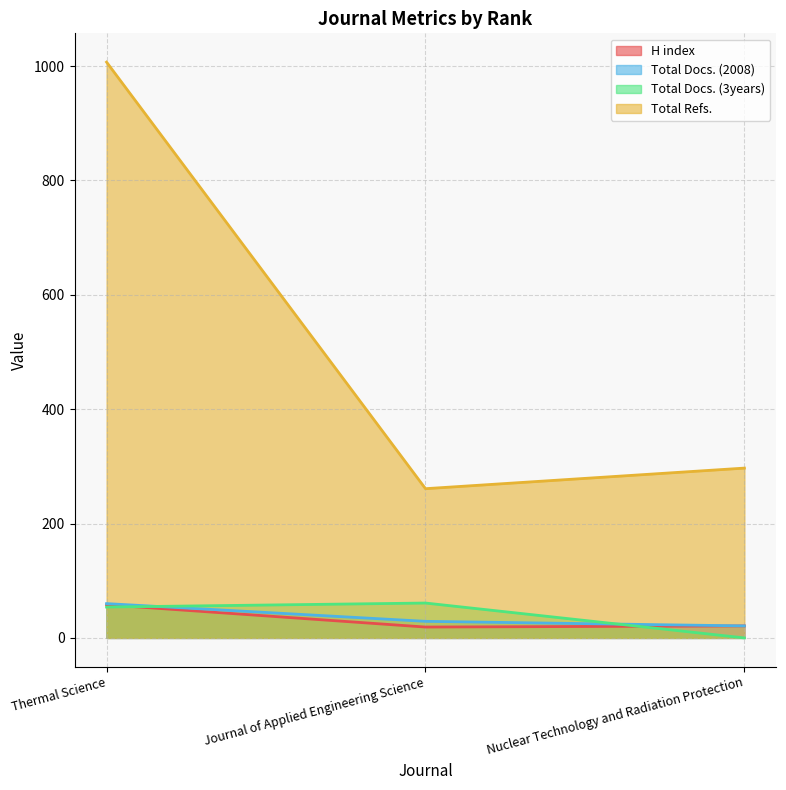

What is the difference between the Total Docs. (3years) values at Nuclear Technology and Radiation Protection and Thermal Science?

54